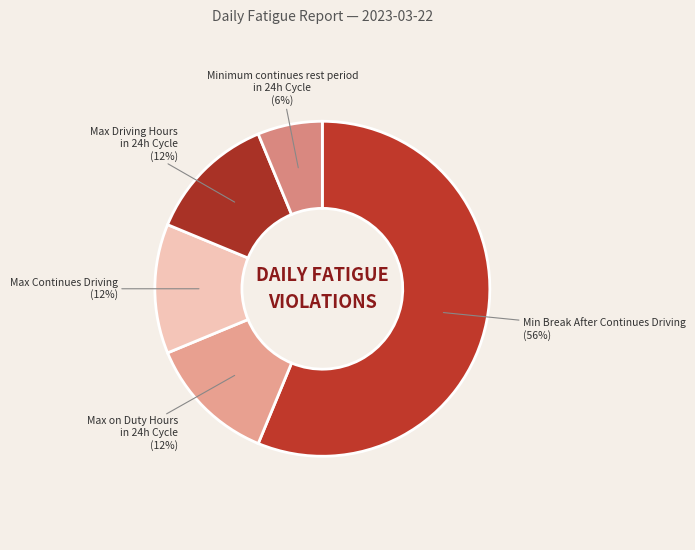

Count the number of slices in the pie.

5